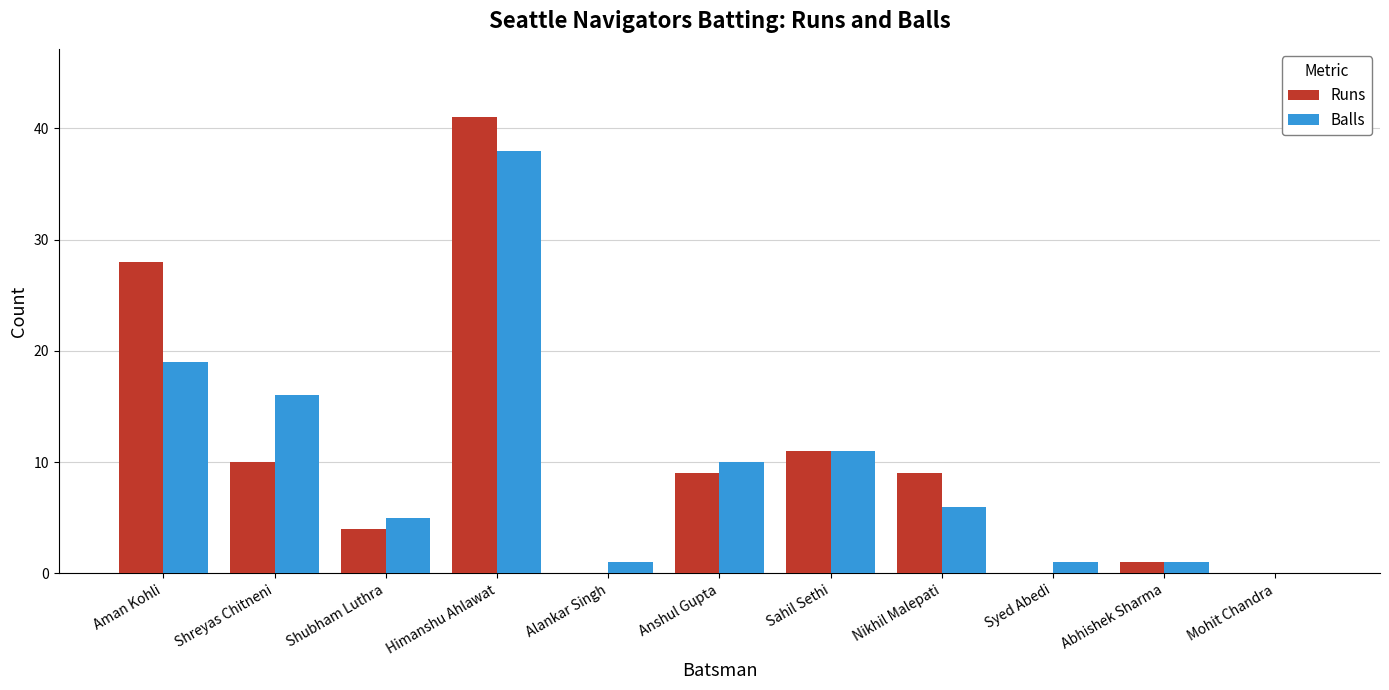

Is the value of Balls at Syed Abedi greater than the value of Runs at Alankar Singh?

Yes